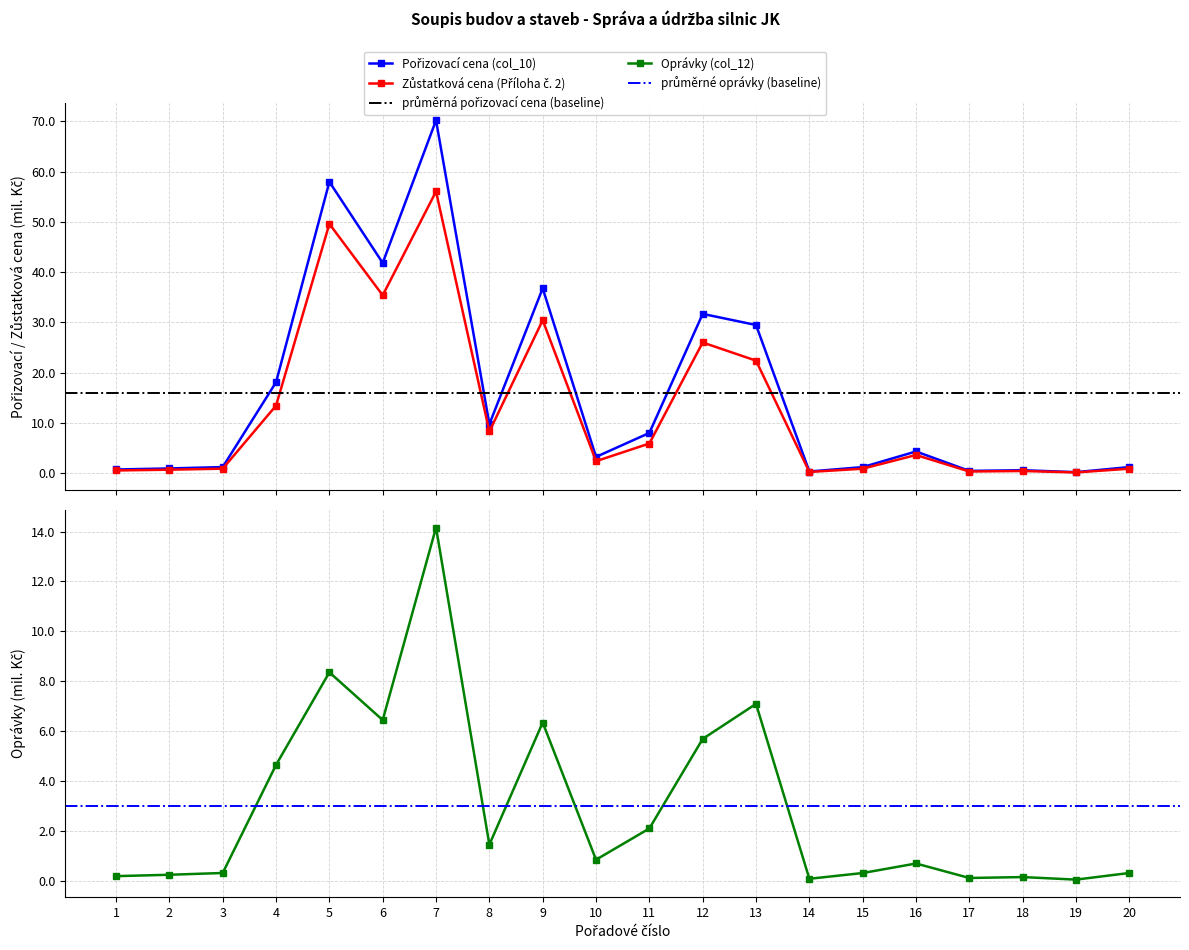

Which series has the largest range (max minus min)?

Pořizovací cena (col_10)